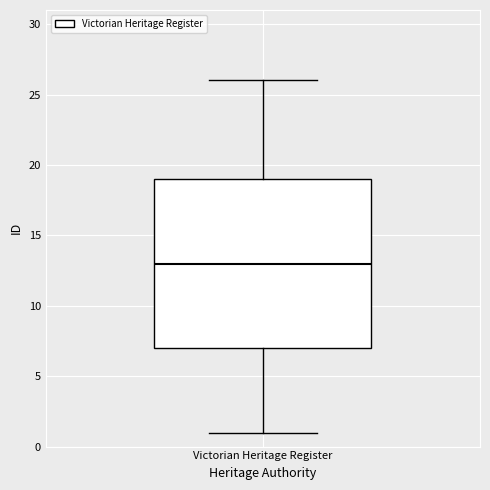

Where is the lower edge of the box for Victorian Heritage Register on the y-axis? The values are not printed on the chart, so give them approximately, as read against the axis.

7